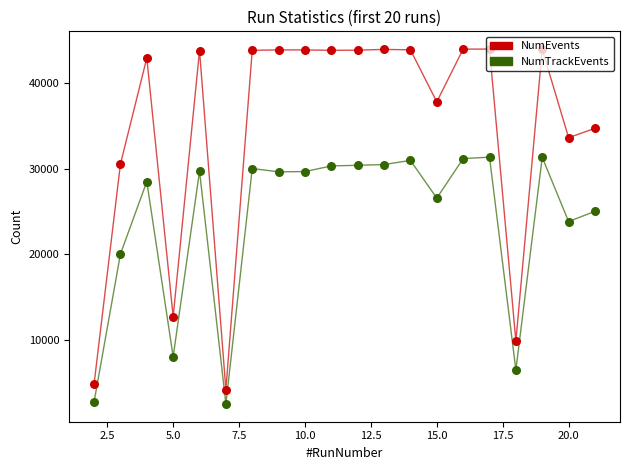

What are all the series names shown in the legend?

NumEvents, NumTrackEvents